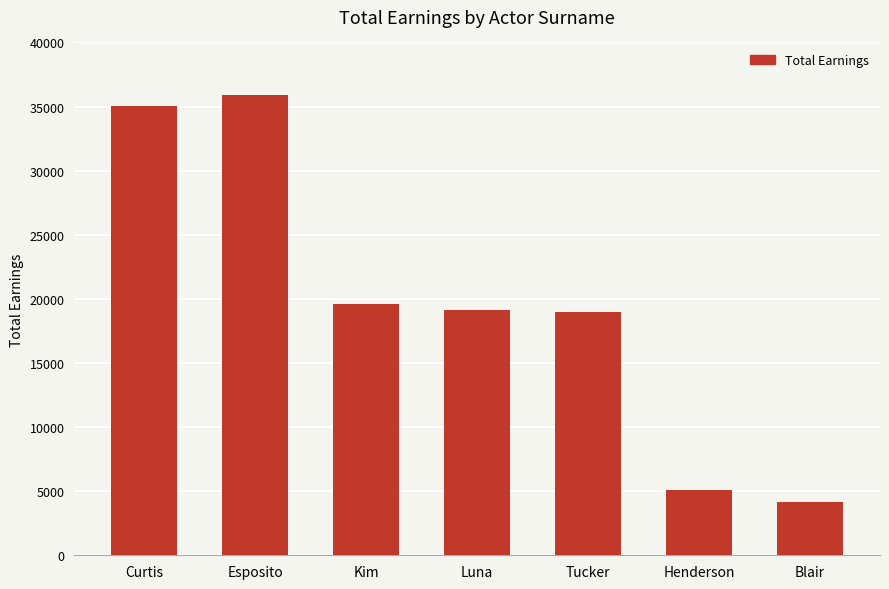

Which has a higher value, Luna or Henderson?

Luna